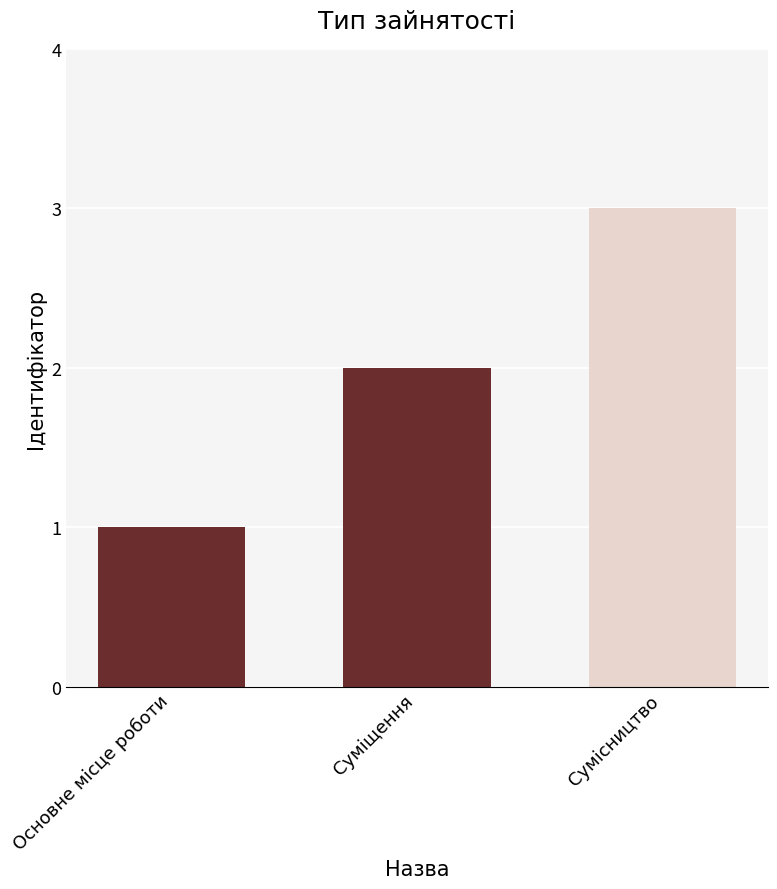

The value at Сумісництво is 2. True or false?

False